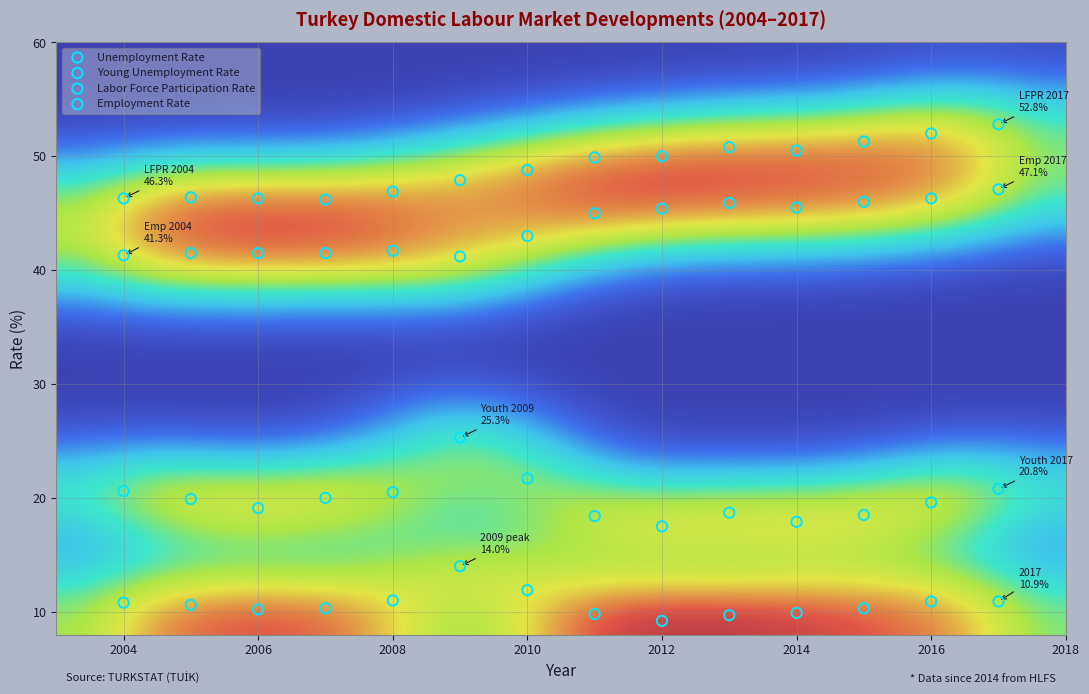

Which series reaches the maximum Y coordinate?

Labor Force Participation Rate